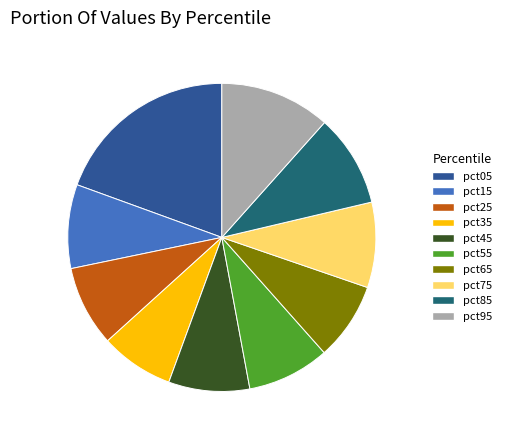

Which category has the biggest portion of the pie?

pct05